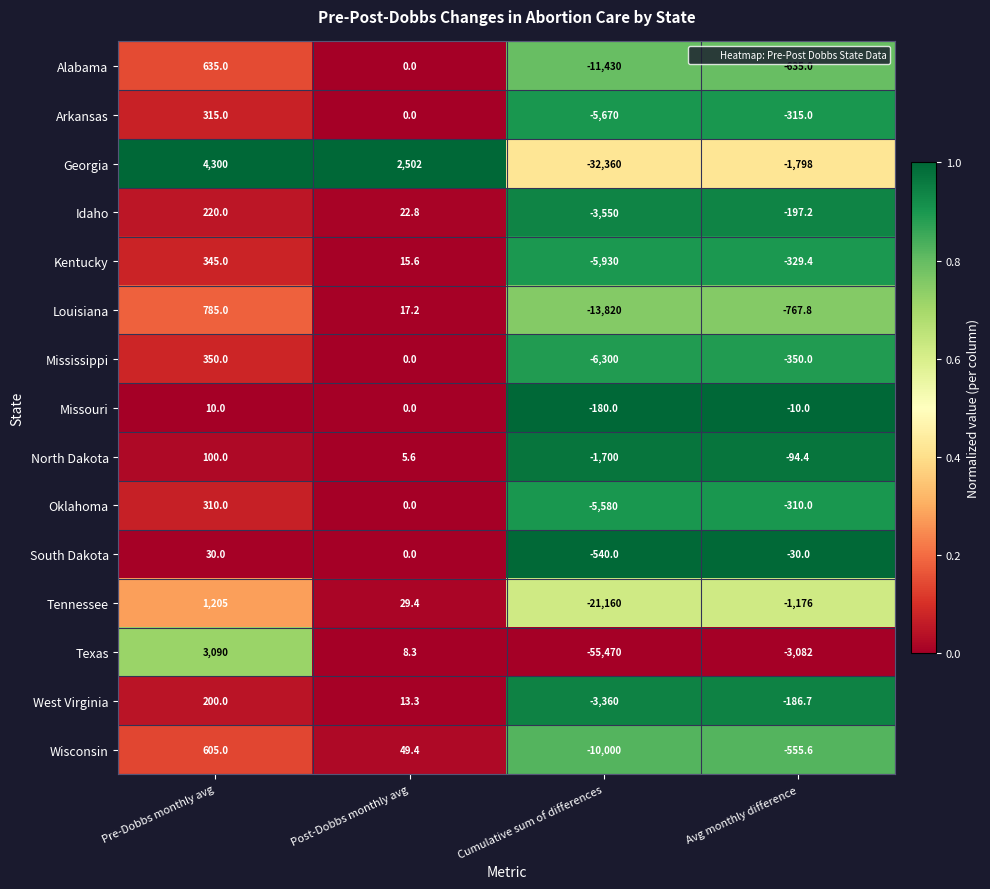

Rank the series by their maximum value, from lowest to highest.

Missouri, South Dakota, North Dakota, West Virginia, Idaho, Oklahoma, Arkansas, Kentucky, Mississippi, Wisconsin, Alabama, Louisiana, Tennessee, Texas, Georgia